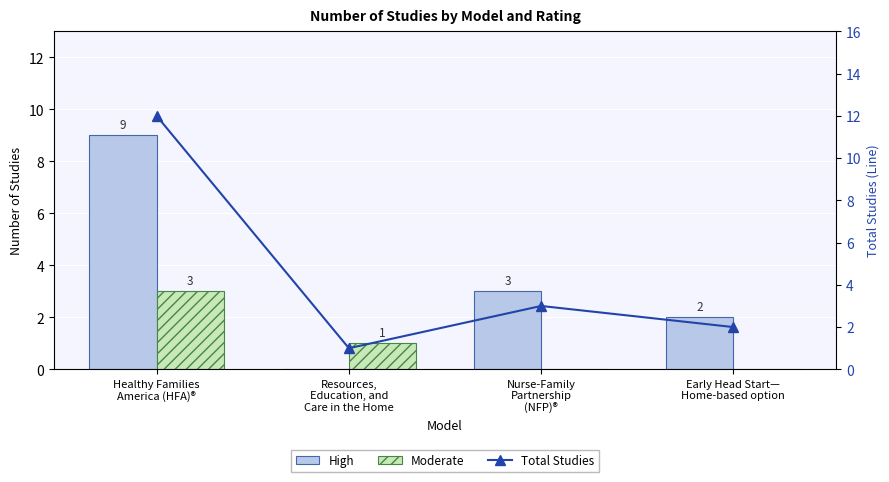

What is the difference between the second highest and minimum values in the Total Studies series?

2